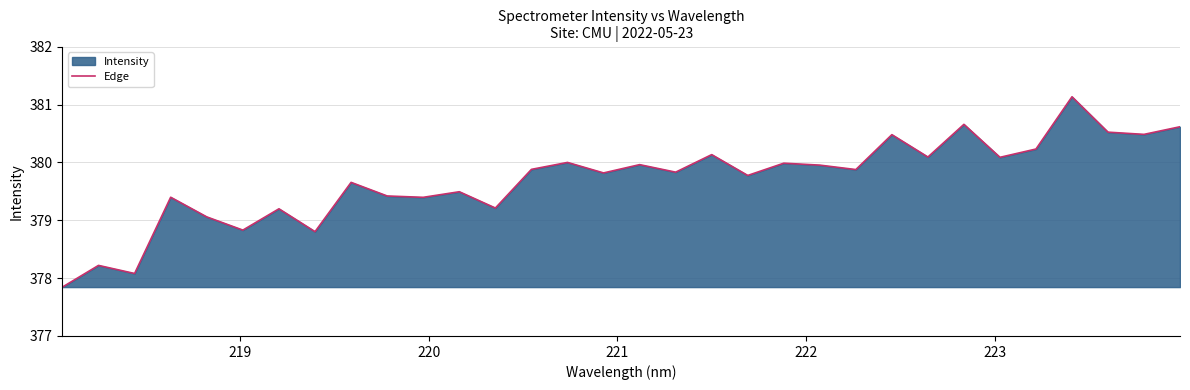

Reading left to right, transcribe all the data shown in this chart.

377.8	378.2	378.1	379.4	379.1	378.8	379.2	378.8	379.7	379.4	379.4	379.5	379.2	379.9	380.0	379.8	380.0	379.8	380.1	379.8	380.0	380.0	379.9	380.5	380.1	380.7	380.1	380.2	381.1	380.5	380.5	380.6